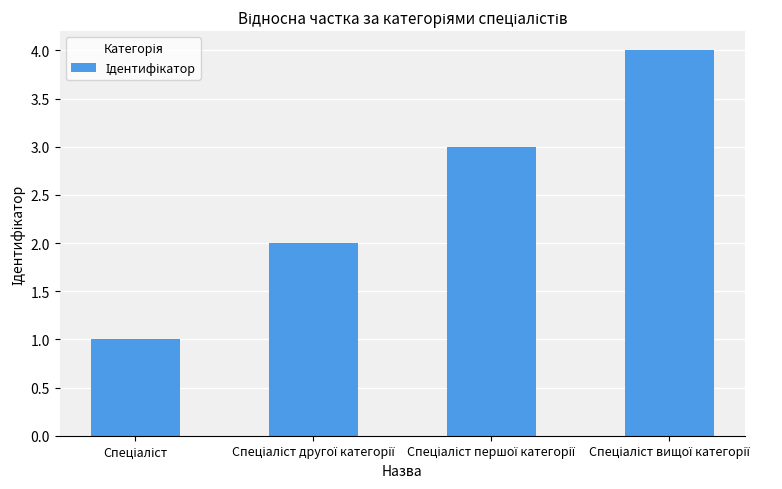

What is the value of the 1st bar from the left?

1